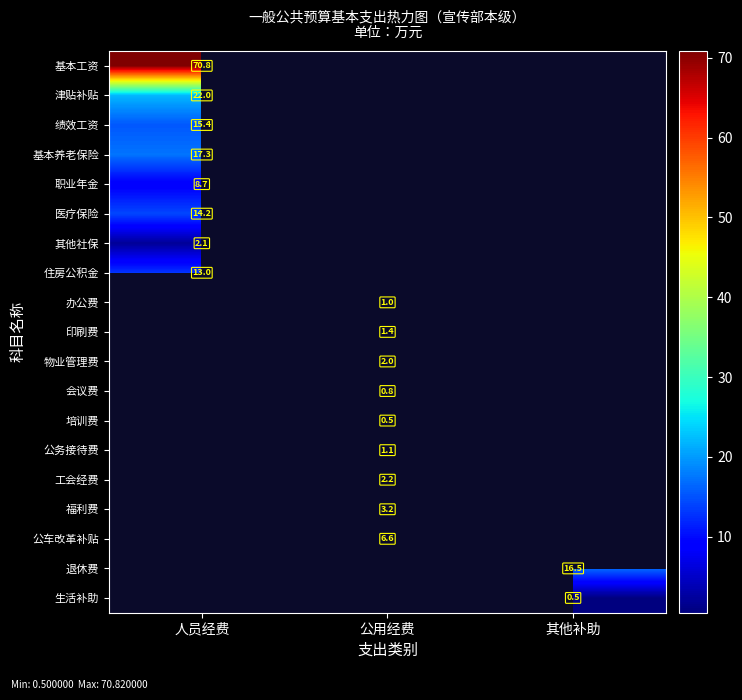

Is the value of 绩效工资 at 人员经费 greater than the value of 职业年金 at 人员经费?

Yes